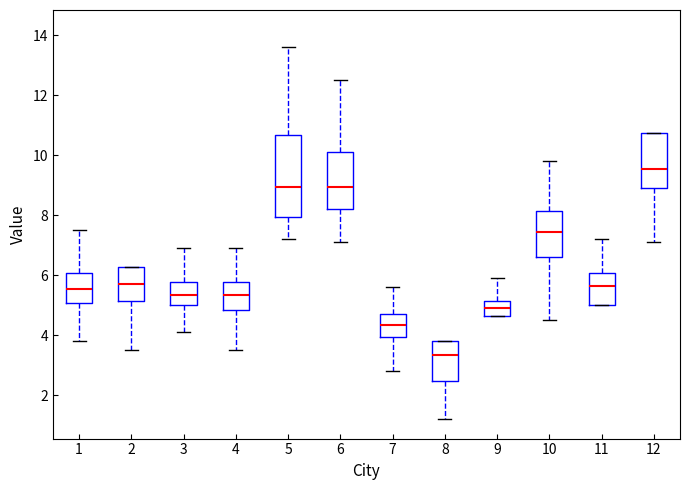

Comparing the boxes themselves (not the whiskers), which one is the tallest?

5